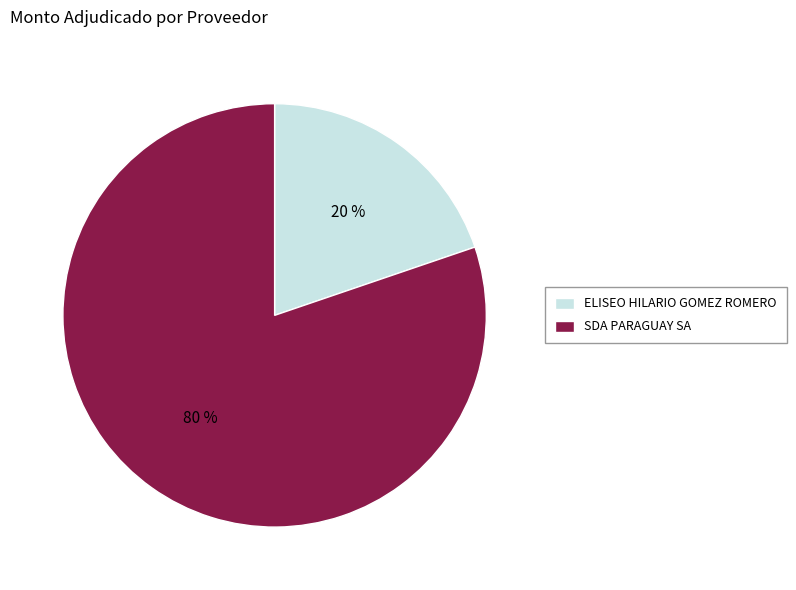

Which slice is the smallest?

ELISEO HILARIO GOMEZ ROMERO